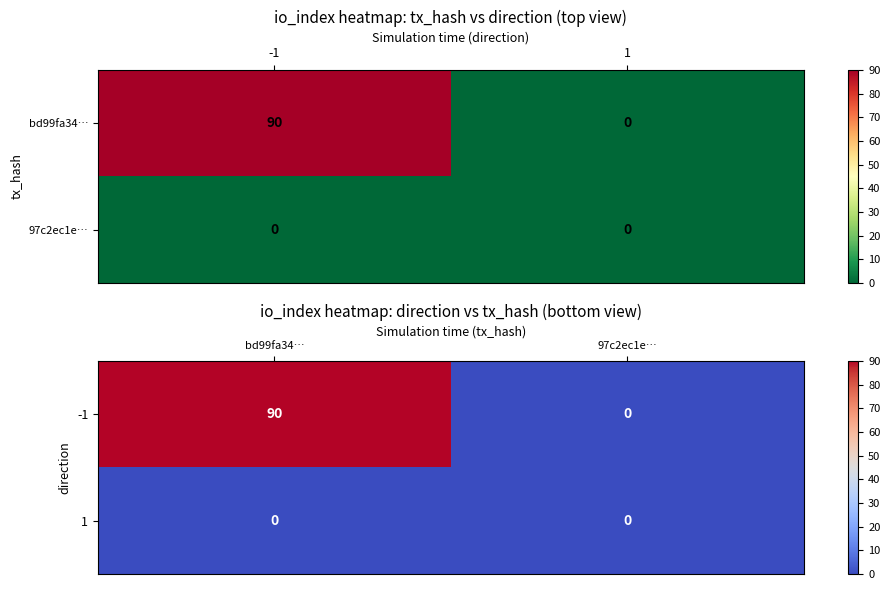

At 97c2ec1e…, list the series in order from smallest to largest.

-1, 1